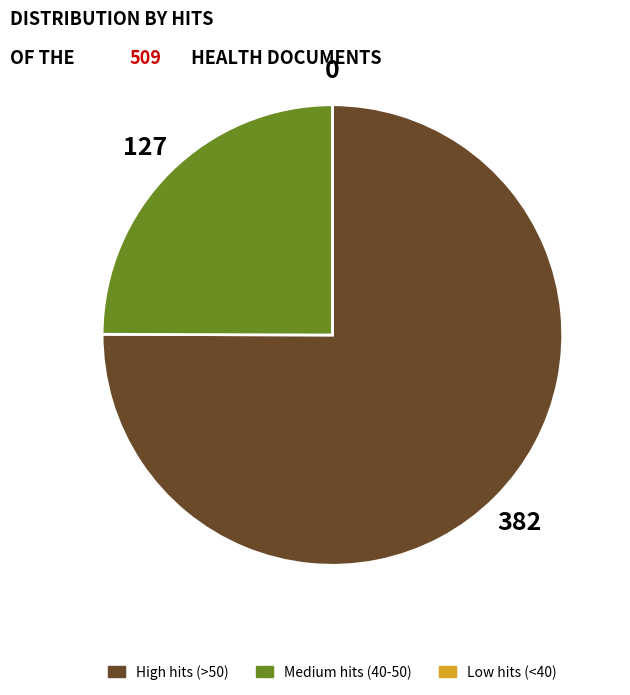

Which category has the biggest portion of the pie?

High hits (>50)